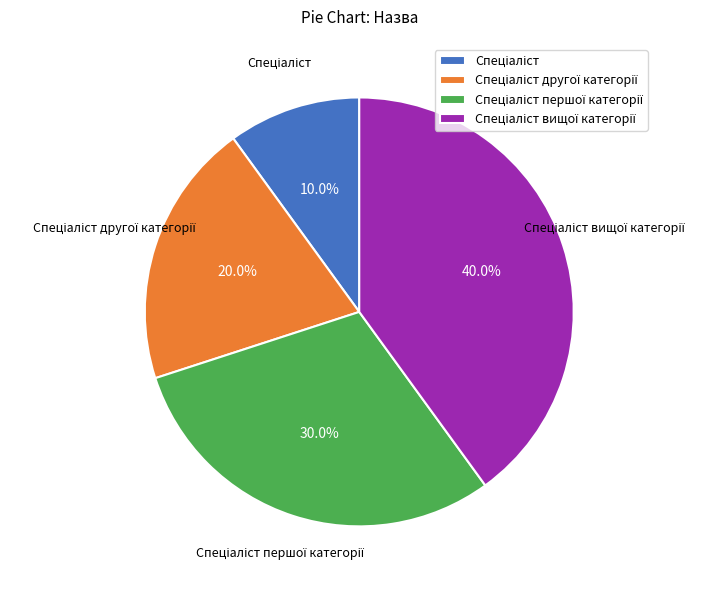

Is there any slice that represents more than half of the pie?

No